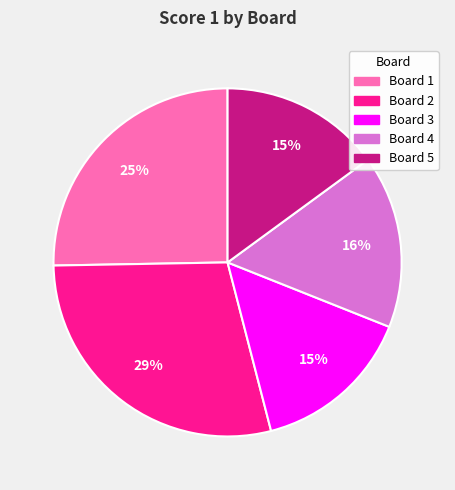

Does any single category account for the majority?

No